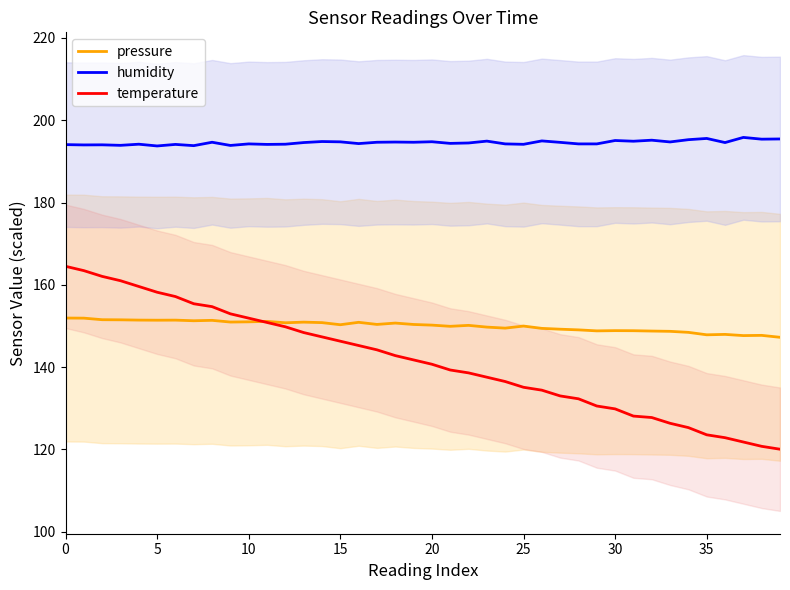

True or false: pressure has a value of 103.5 at 11.

False